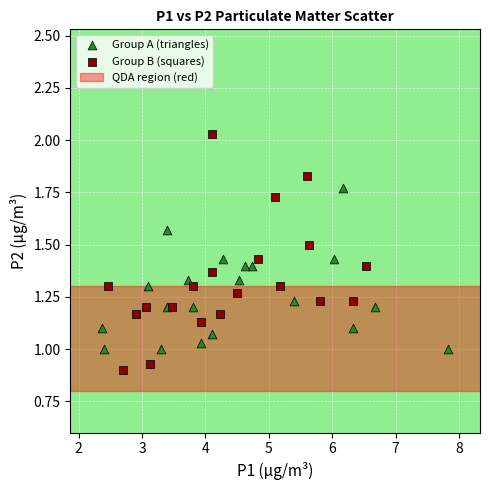

Which series reaches the minimum Y coordinate?

Group B (squares)